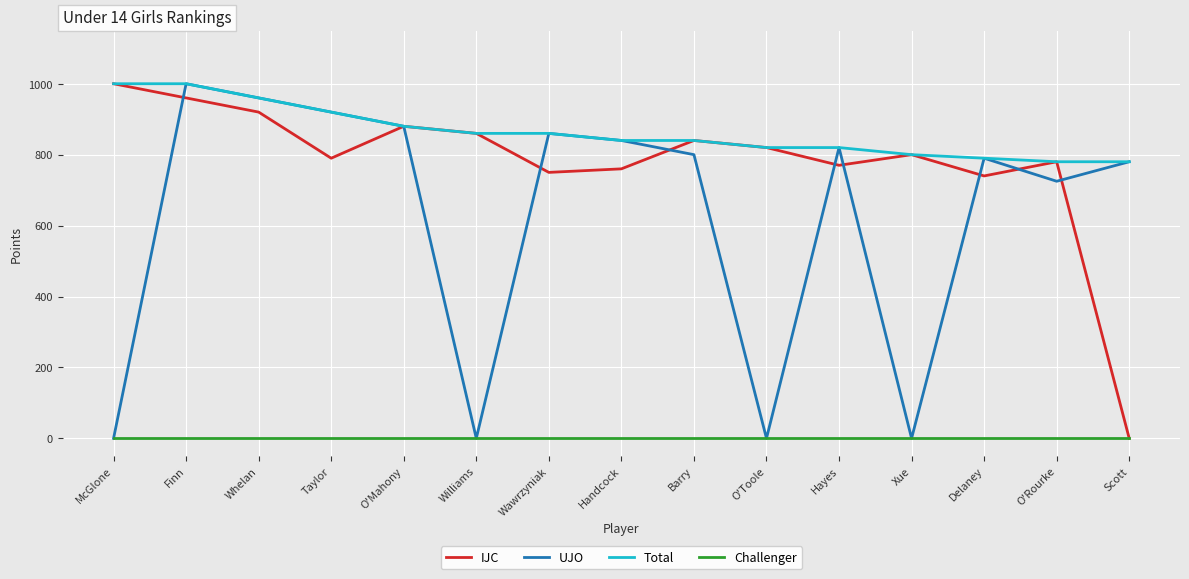

At which label is UJO closest to 500?

O'Rourke